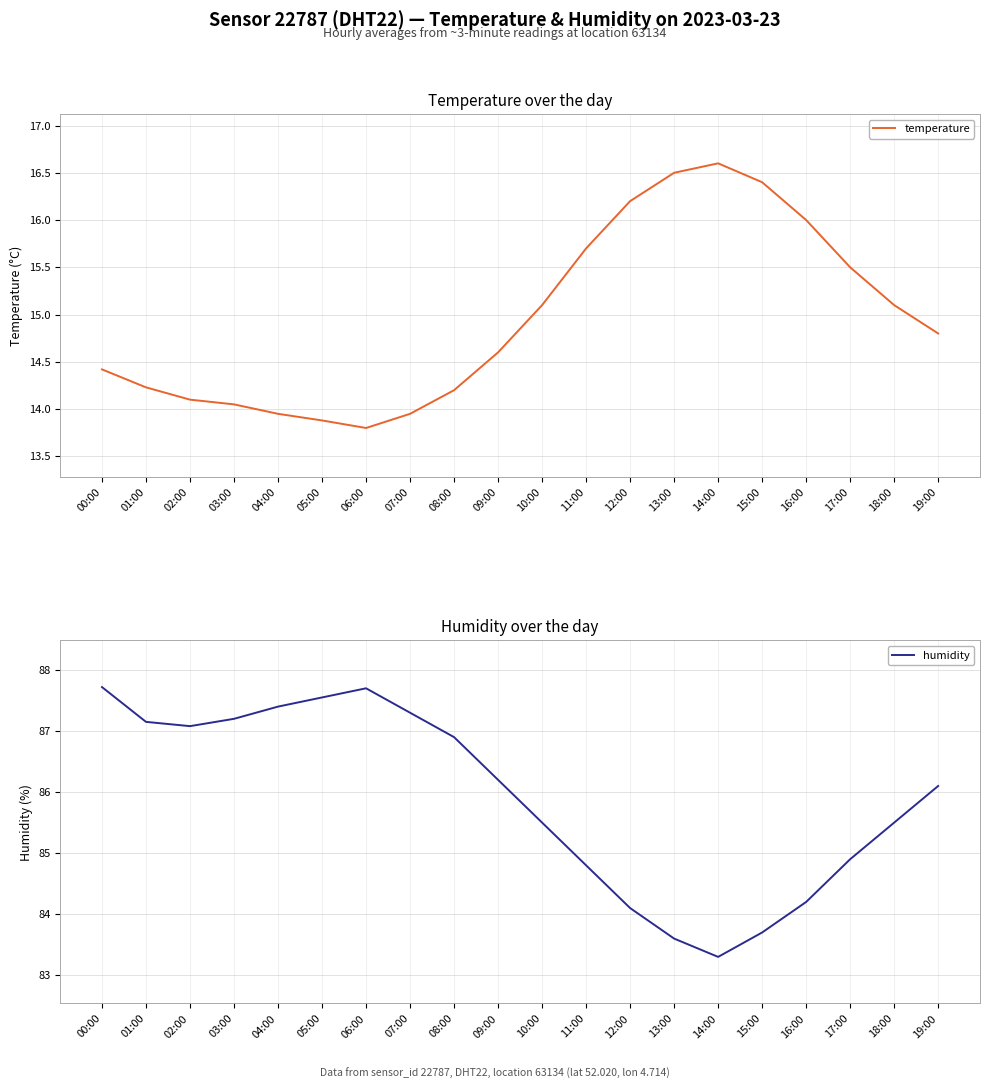

The temperature series shows 7.3 at 19:00. True or false?

False